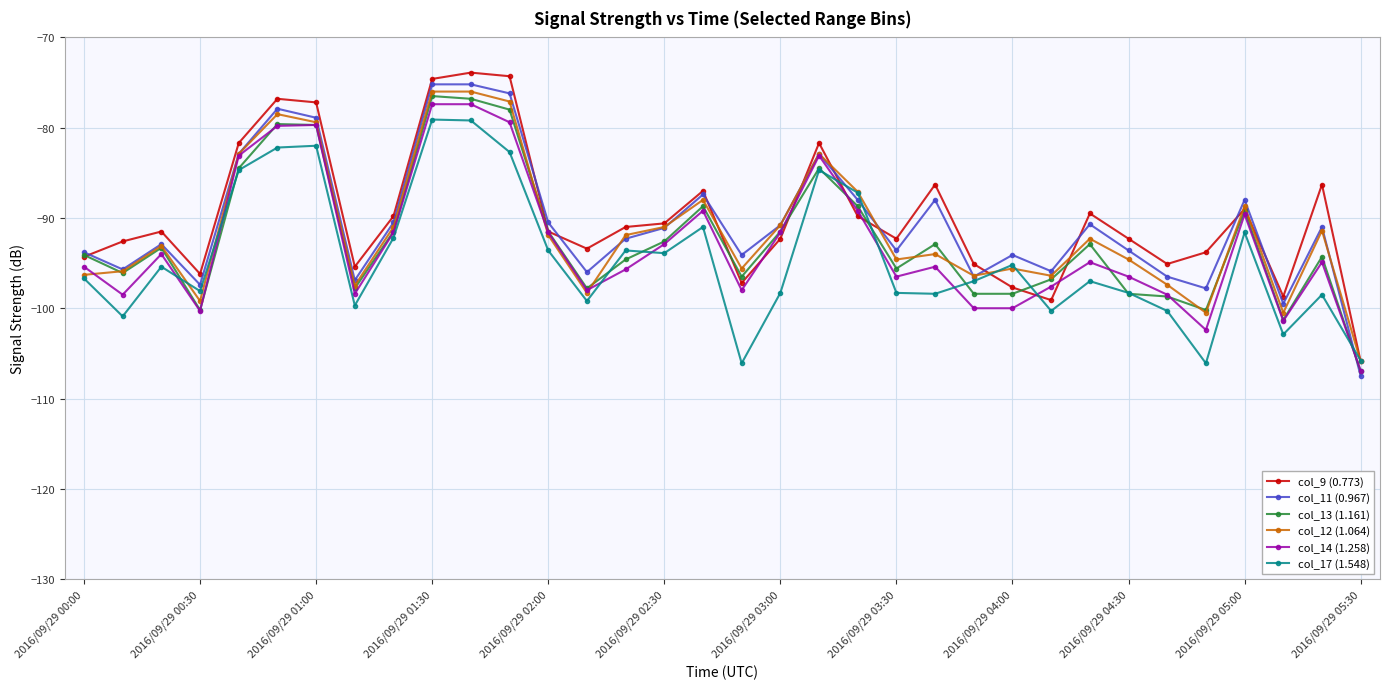

What is the minimum value for col_17 (1.548)?

-106.1